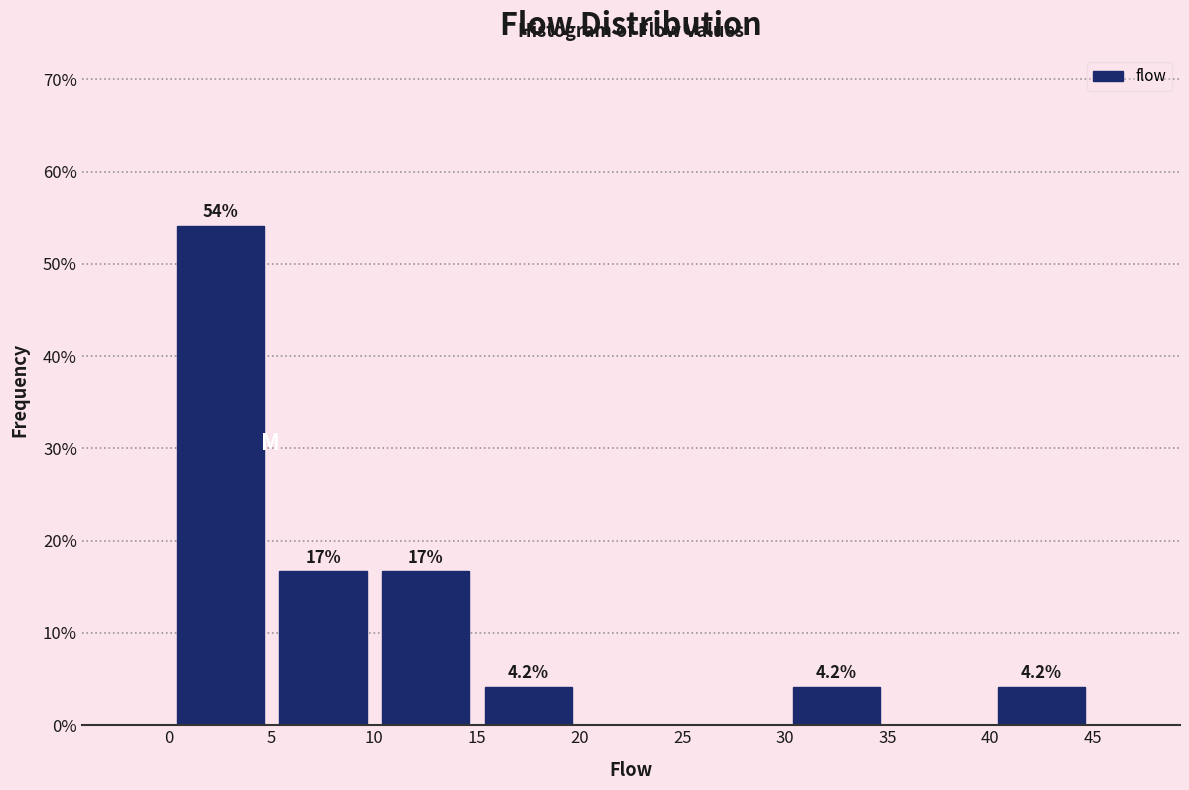

Over which range of the x-axis is the bar tallest?

0 to 5